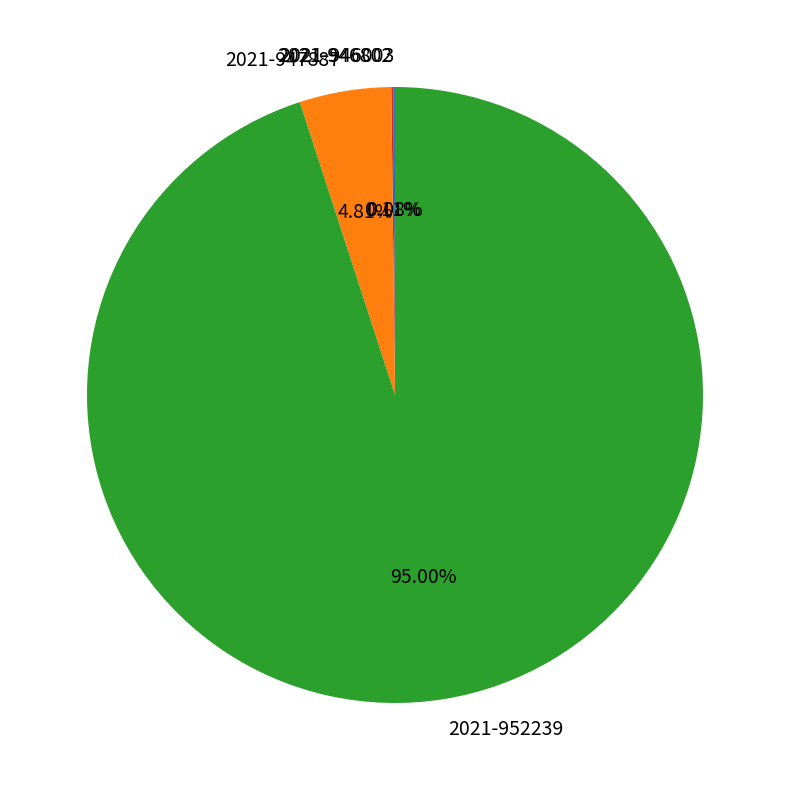

Which slice represents more than half of the pie?

2021-952239